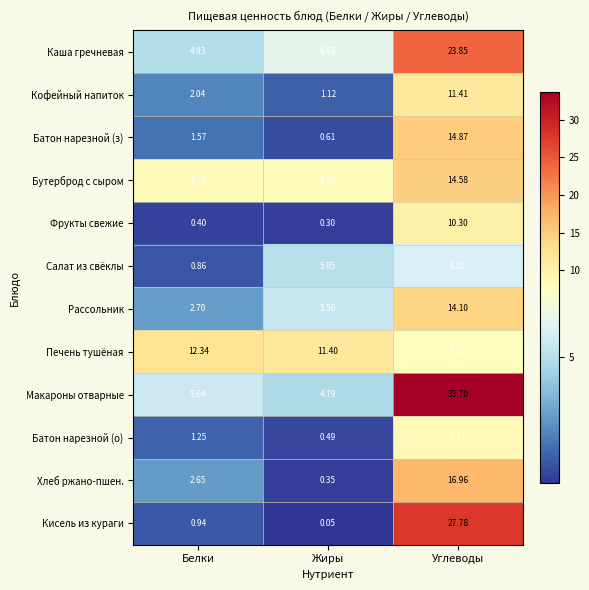

Which series has the largest total across all categories?

Макароны отварные